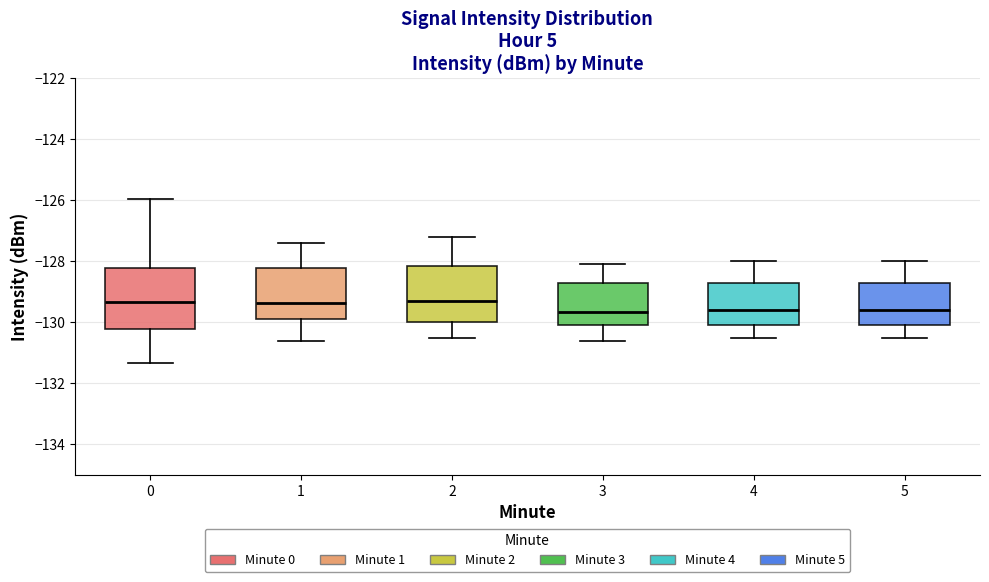

Where does the lower whisker of the box at x = 0 end on the y-axis? The values are not printed on the chart, so give them approximately, as read against the axis.

-131.4